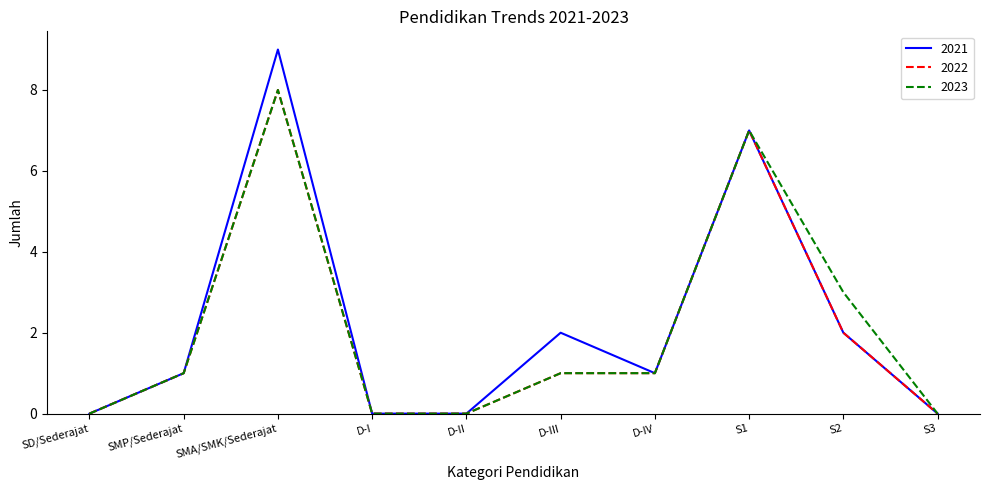

What is the difference between the 2022 values at D-III and SD/Sederajat?

1